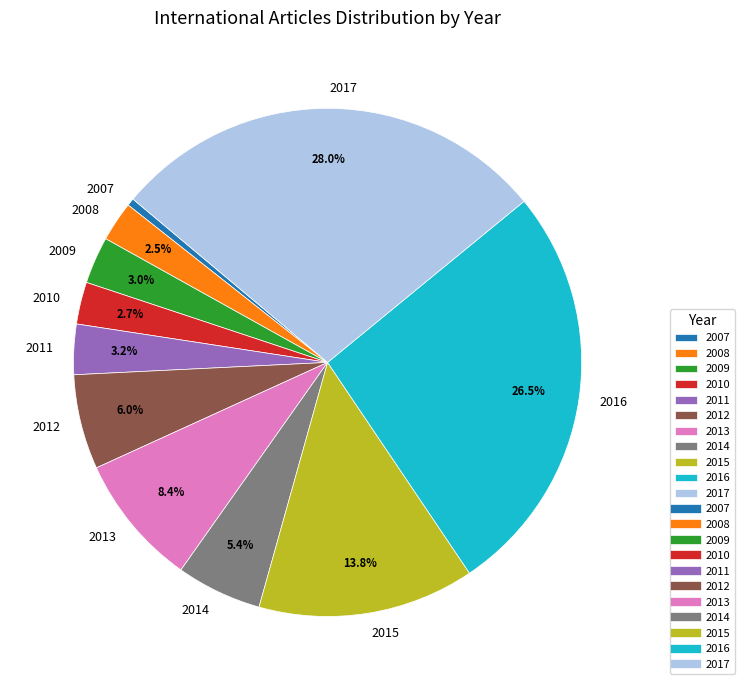

Is there any slice that represents more than half of the pie?

No